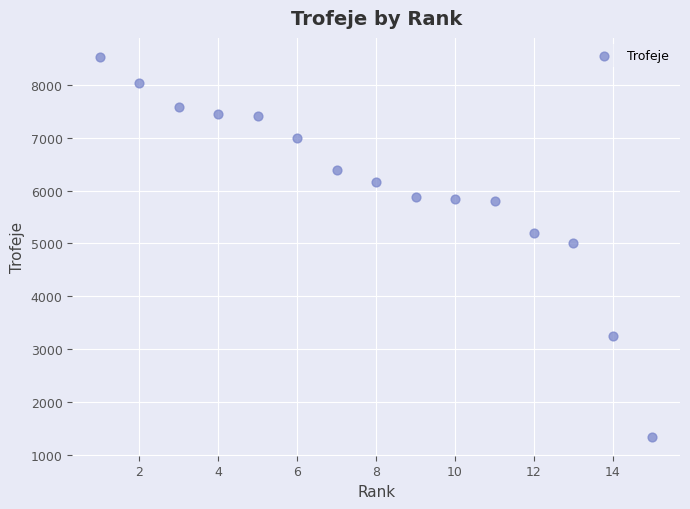

What is the range of X values (max minus min)?

14